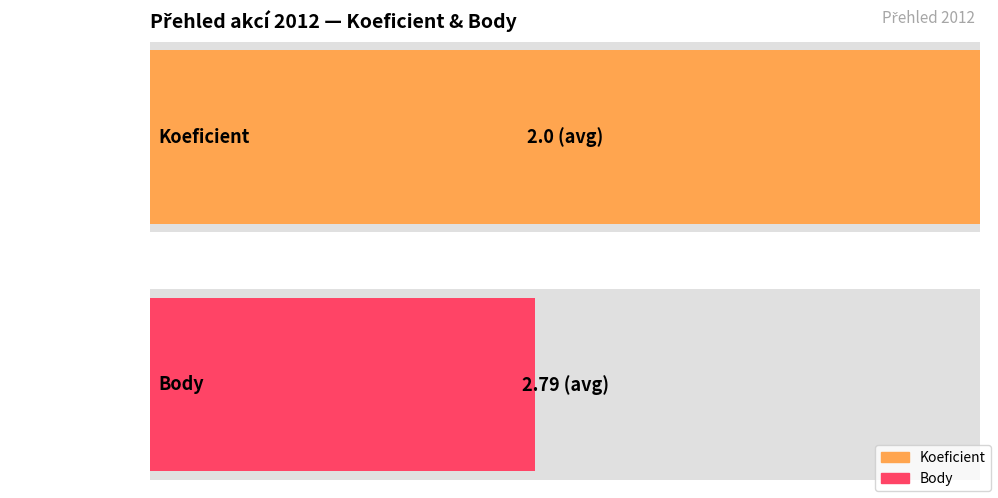

Rank the series by their average value, from lowest to highest.

Koeficient, Body